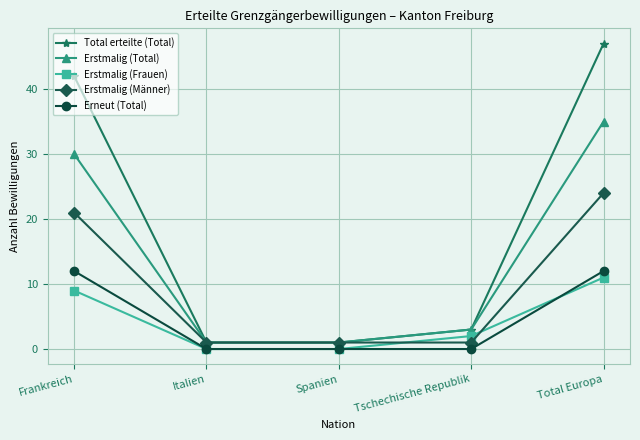

True or false: Erstmalig (Männer) has a value of 24 at Total Europa.

True